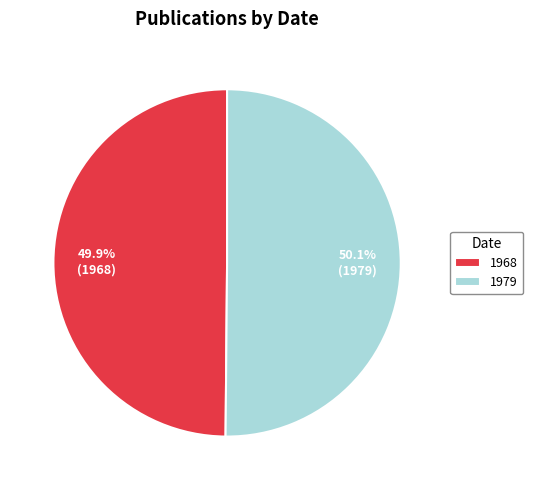

Is there any slice that represents more than half of the pie?

Yes